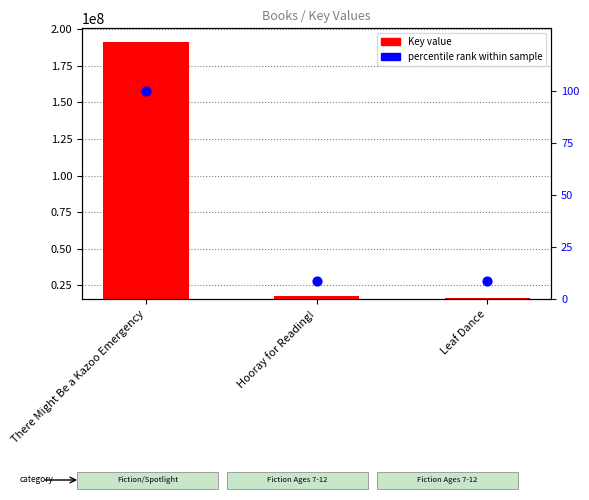

At how many categories does at least one series exceed 140149935?

1